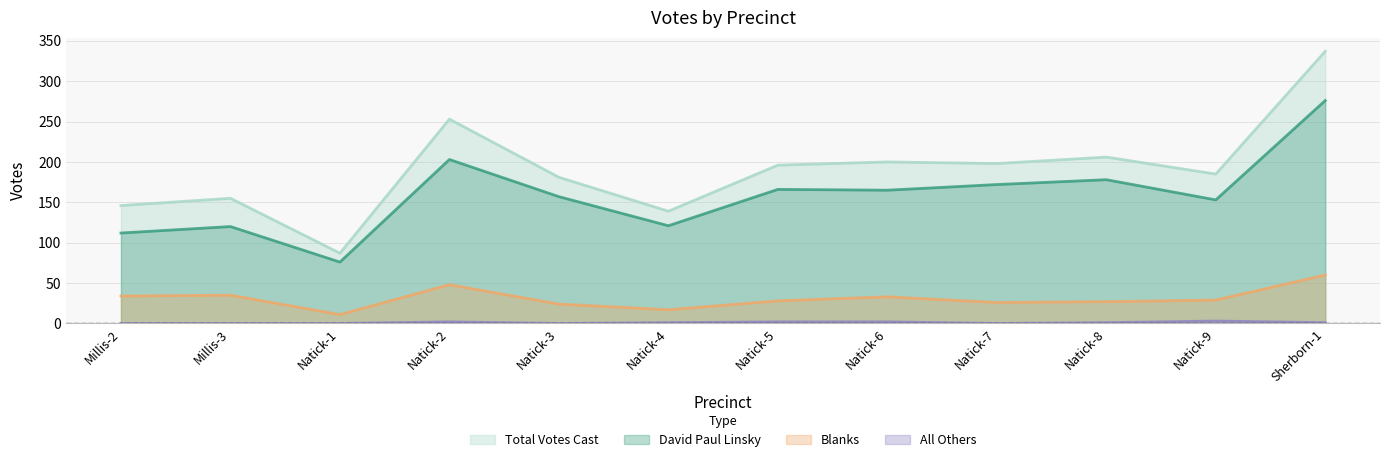

True or false: Blanks and Total Votes Cast cross at least once.

False